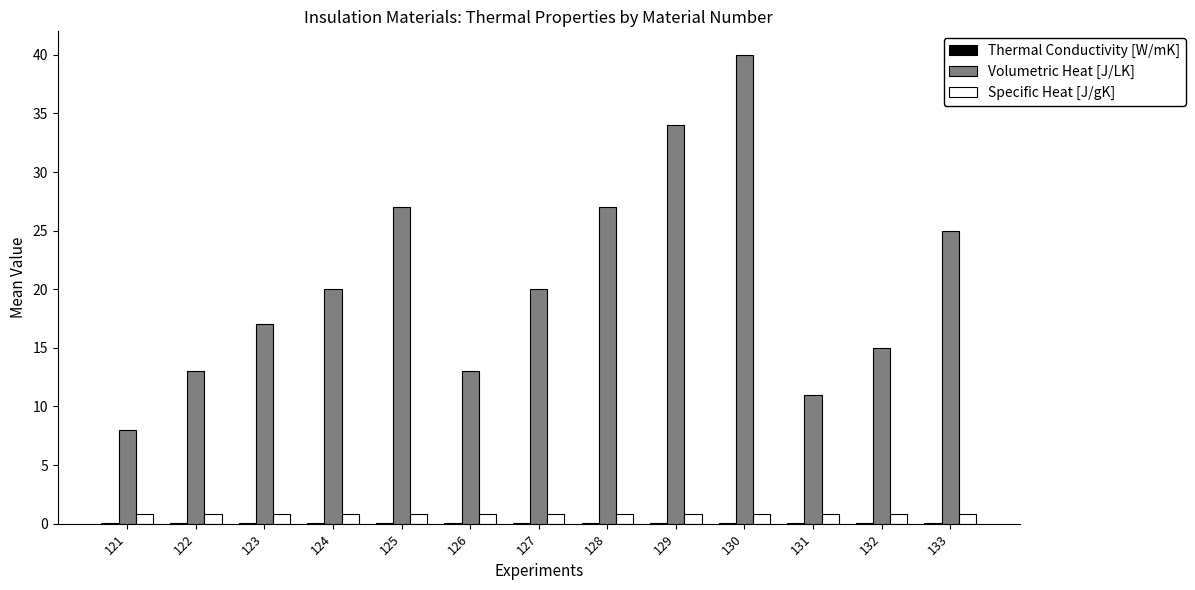

True or false: Specific Heat [J/gK] has a value of 0.8 at 126.

True